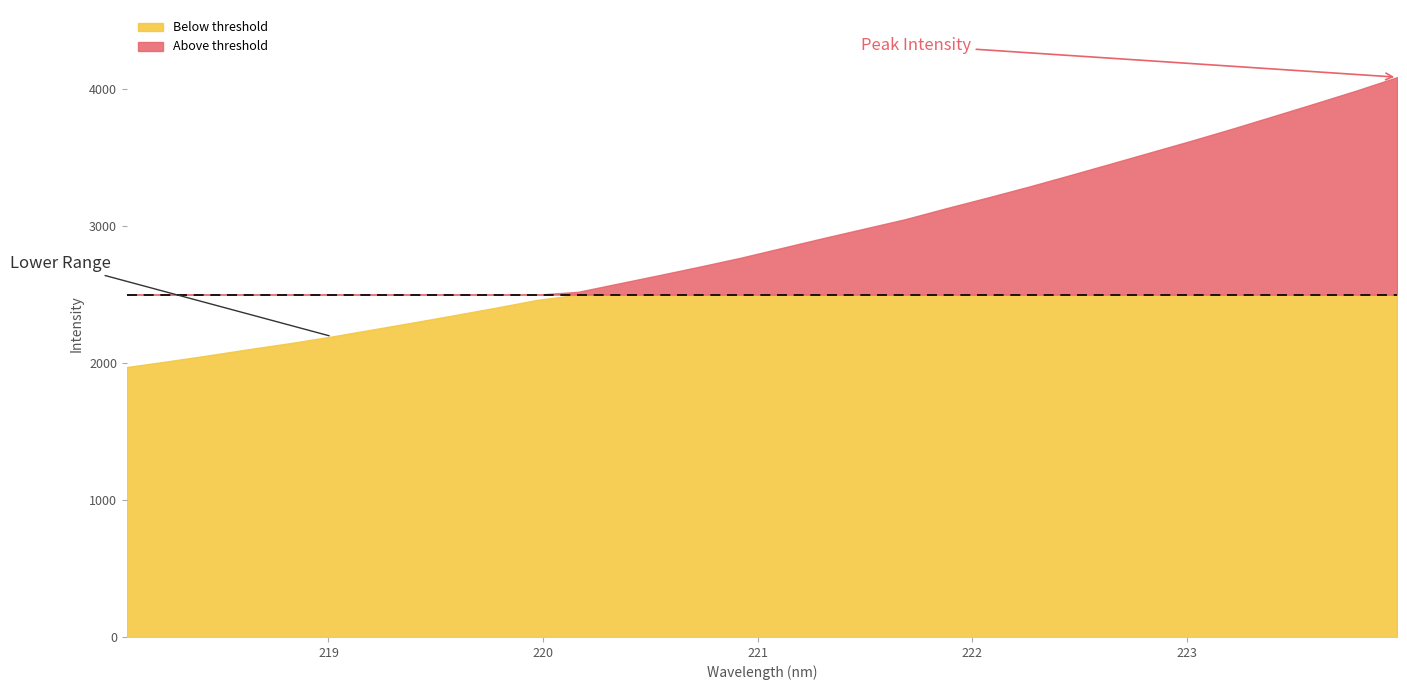

Rank the categories by value from highest to lowest.

223.9802, 223.7895, 223.5987, 223.408, 223.2172, 223.0264, 222.8355, 222.6447, 222.4538, 222.263, 222.0721, 221.8812, 221.6902, 221.4993, 221.3083, 221.1174, 220.9264, 220.7354, 220.5444, 220.3533, 220.1623, 219.9712, 219.7801, 219.589, 219.3979, 219.2067, 219.0156, 218.8244, 218.6332, 218.442, 218.2508, 218.0596